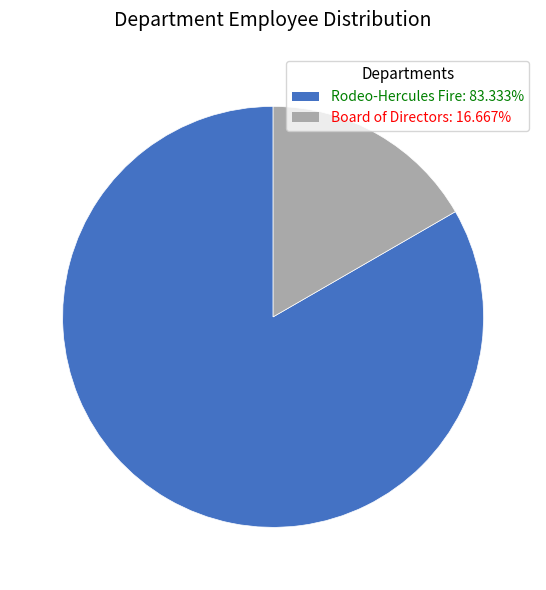

Which category has the smallest portion of the pie?

Board of Directors